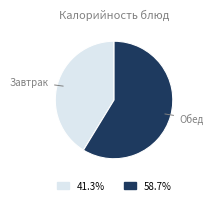

Is there a majority slice in this chart?

Yes